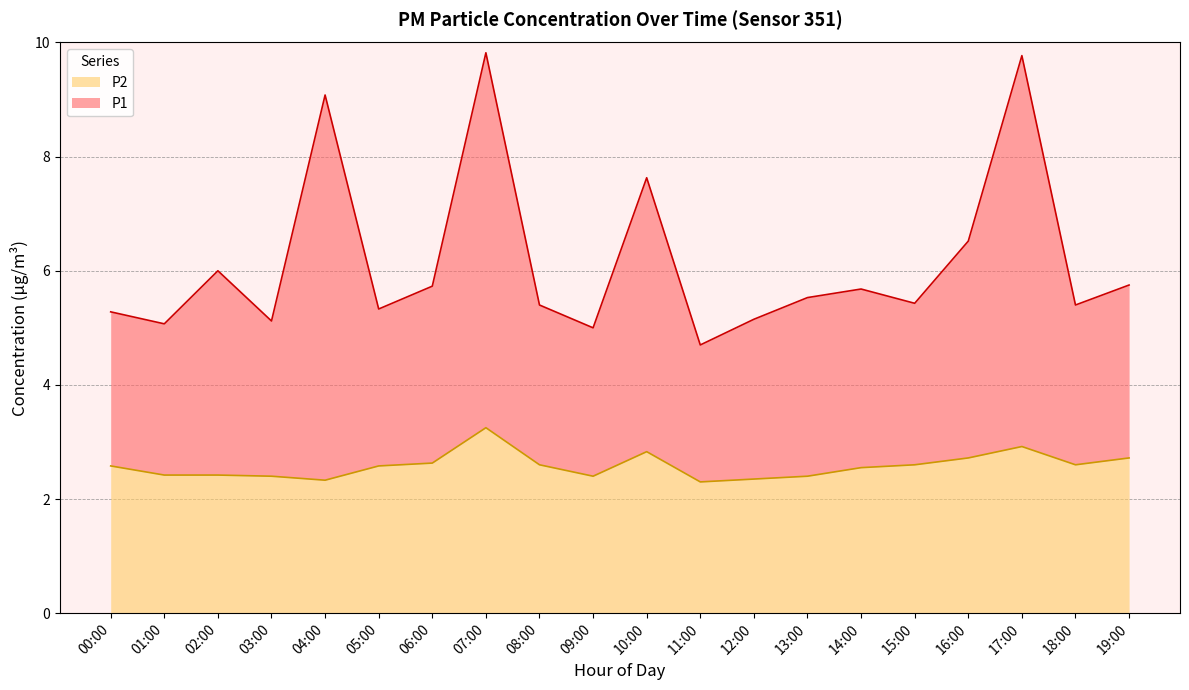

The value of P2 at 02:00 is 2.4. True or false?

True